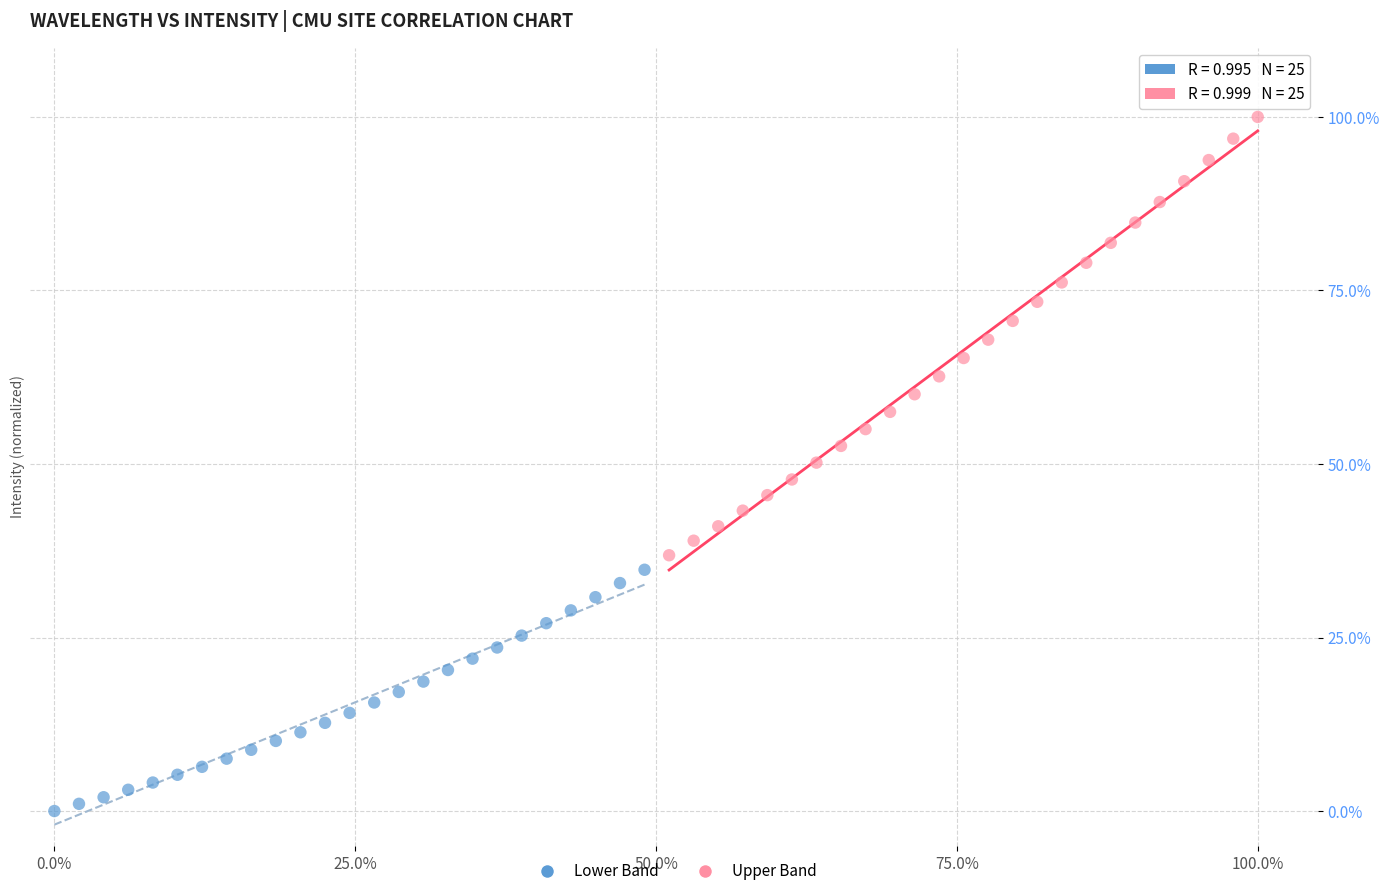

Which series reaches the maximum Y coordinate?

Upper Band